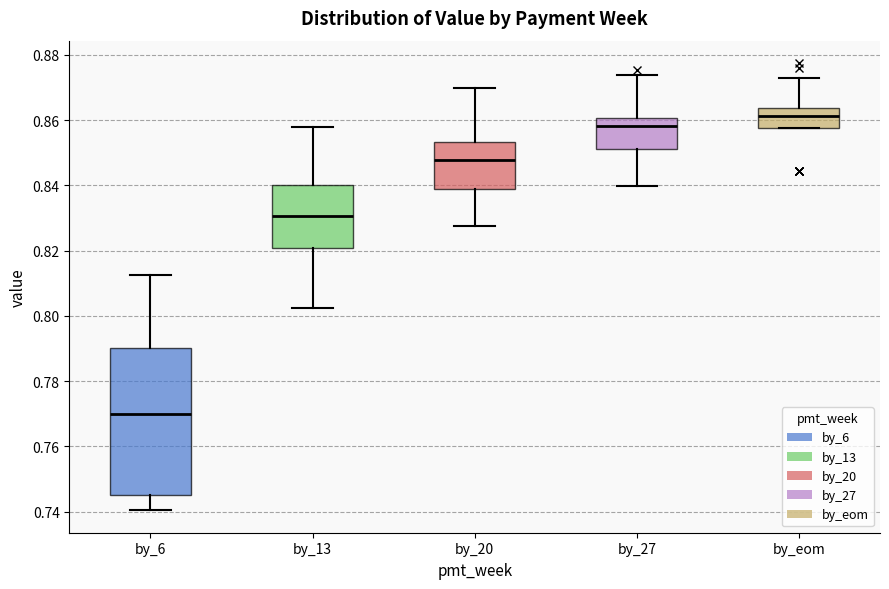

Reading left to right, read every box against the y-axis: the position of its median line, the range the box covers, and the ends of its whiskers. The values are not printed on the chart, so give them approximately, as read against the axis.

by_6: median 0.770, box 0.746 to 0.790, whiskers 0.740 to 0.812
by_13: median 0.830, box 0.820 to 0.840, whiskers 0.802 to 0.858
by_20: median 0.848, box 0.838 to 0.854, whiskers 0.828 to 0.870
by_27: median 0.858, box 0.852 to 0.860, whiskers 0.840 to 0.874
by_eom: median 0.862, box 0.858 to 0.864, whiskers 0.858 to 0.872